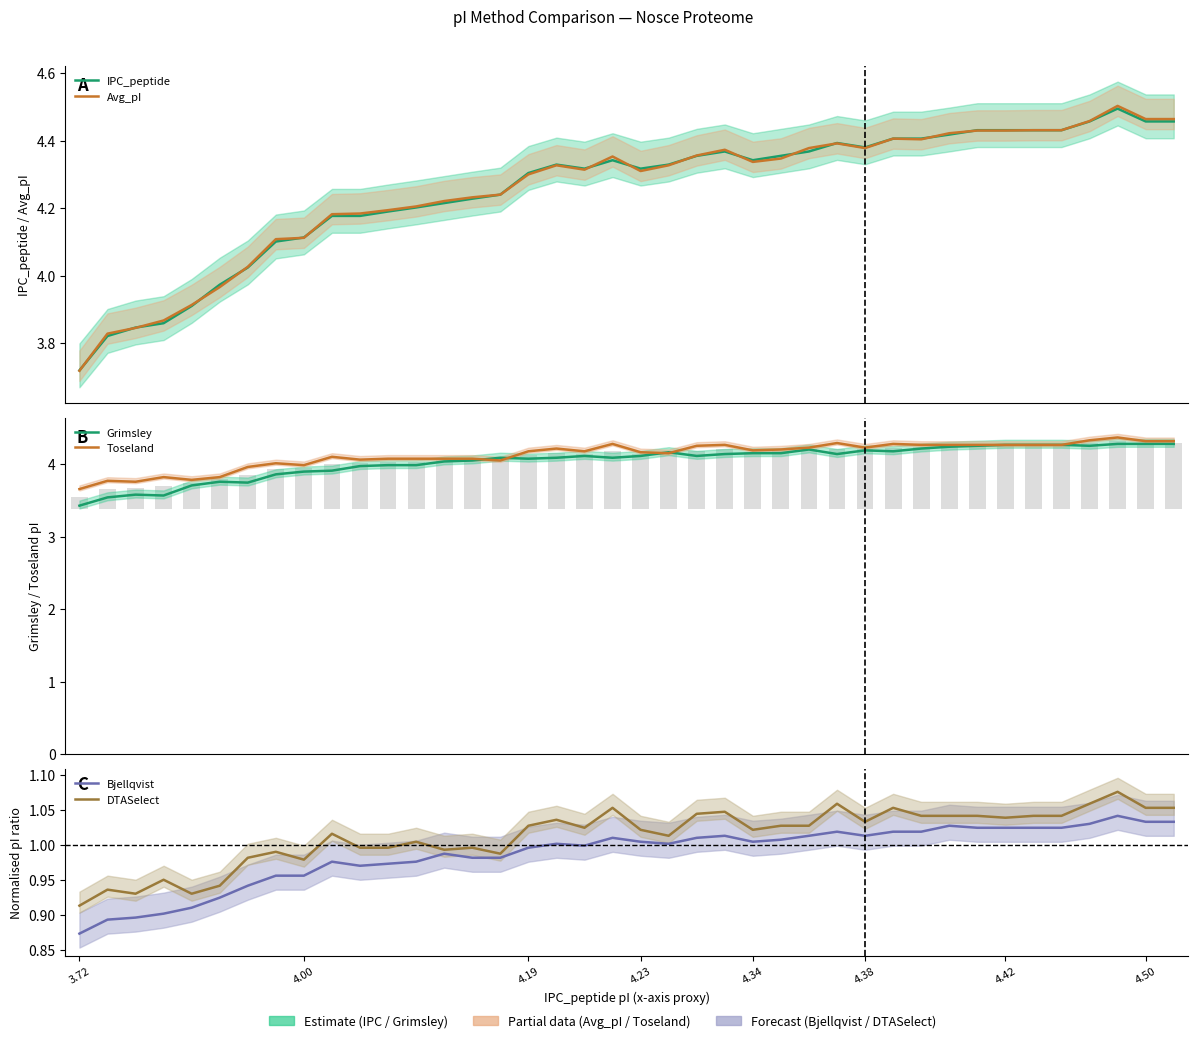

True or false: Grimsley has a value of 6.2 at 4.23.

False